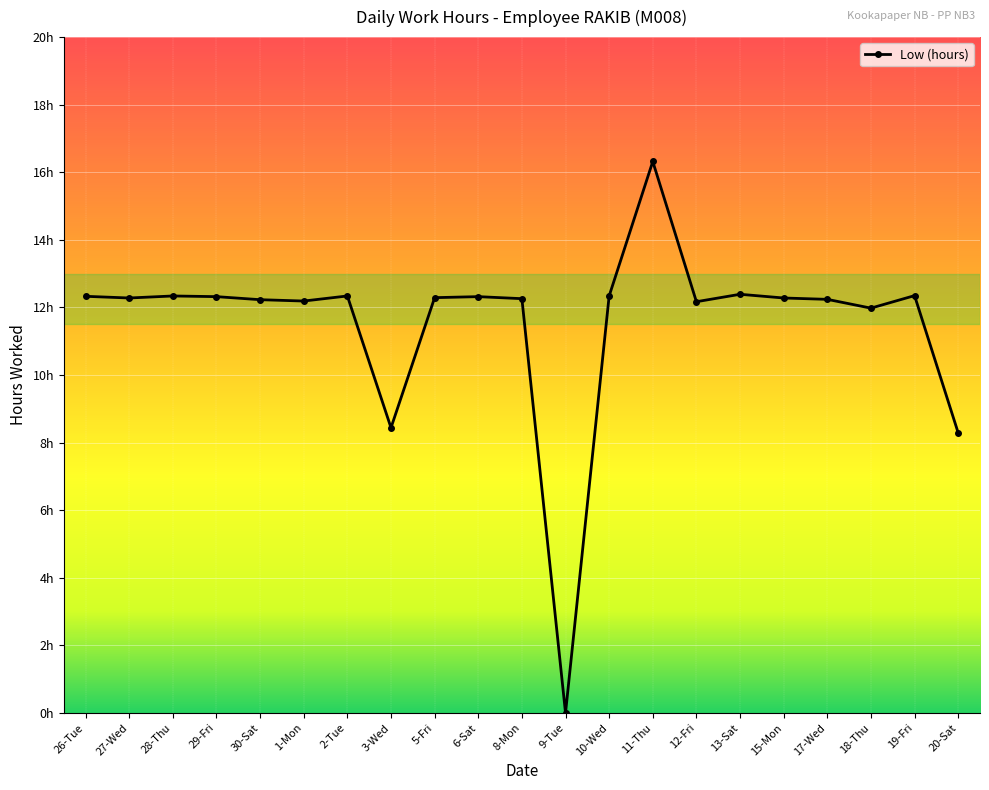

What is the change in value from 29-Fri to 20-Sat?

-4.0